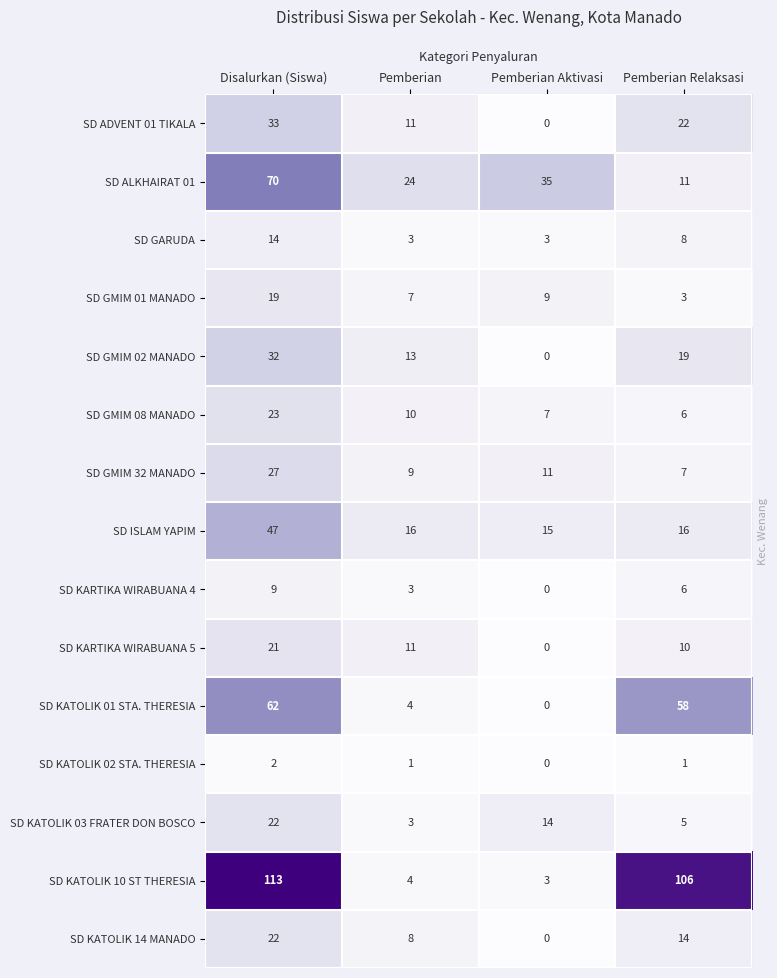

At which label is SD KATOLIK 03 FRATER DON BOSCO closest to 12?

Pemberian Aktivasi